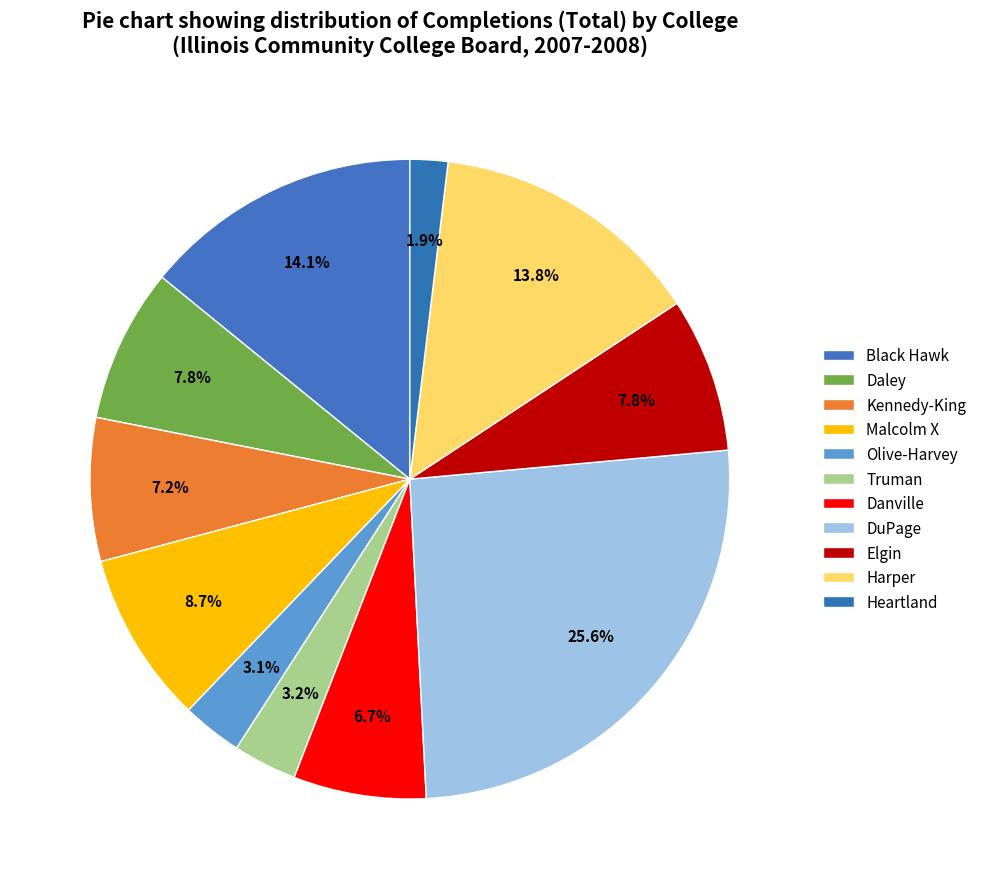

Does DuPage account for over 50% of the chart?

No